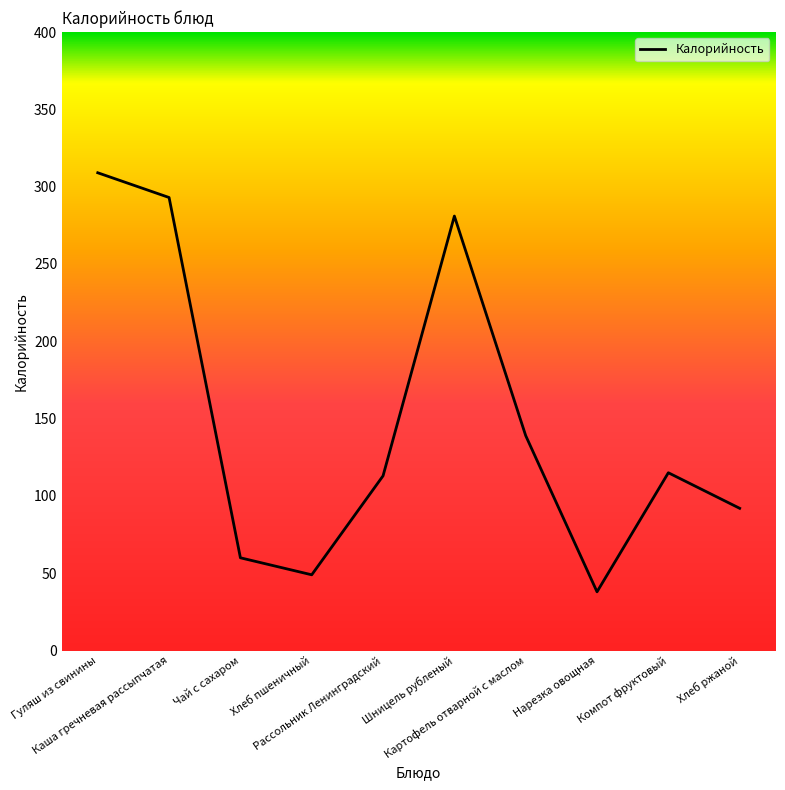

What is the smallest value displayed?

38